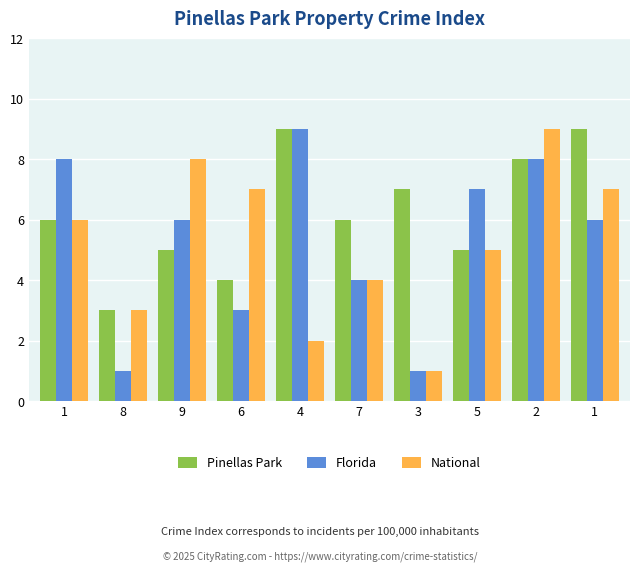

Reading right to left, extract all data points from this chart.

Pinellas Park: 1=9	2=8	5=5	3=7	7=6	4=9	6=4	9=5	8=3	1=6
Florida: 1=6	2=8	5=7	3=1	7=4	4=9	6=3	9=6	8=1	1=8
National: 1=7	2=9	5=5	3=1	7=4	4=2	6=7	9=8	8=3	1=6